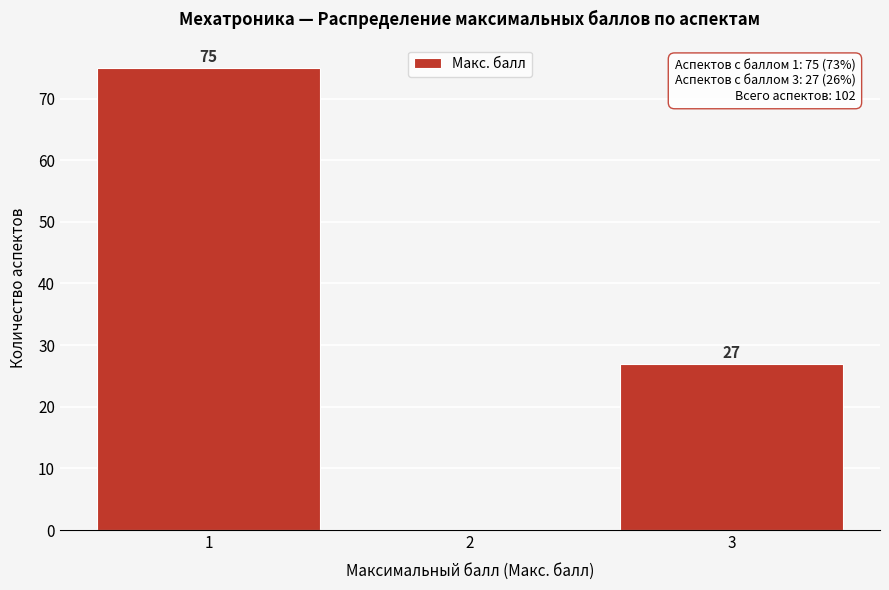

Which range on the x-axis has the tallest bar?

0.5 to 1.5